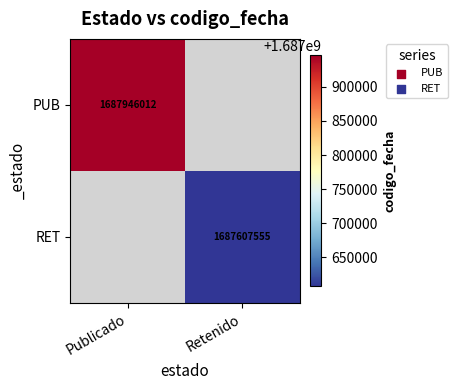

The PUB series shows 660190264.1 at Publicado. True or false?

False